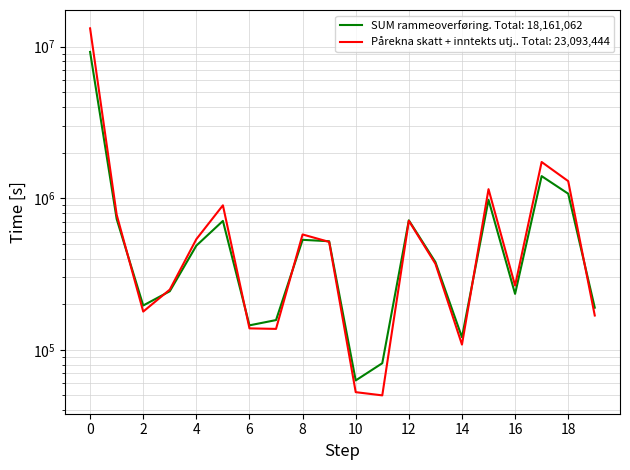

What is the average value of the SUM rammeoverføring series?

908053